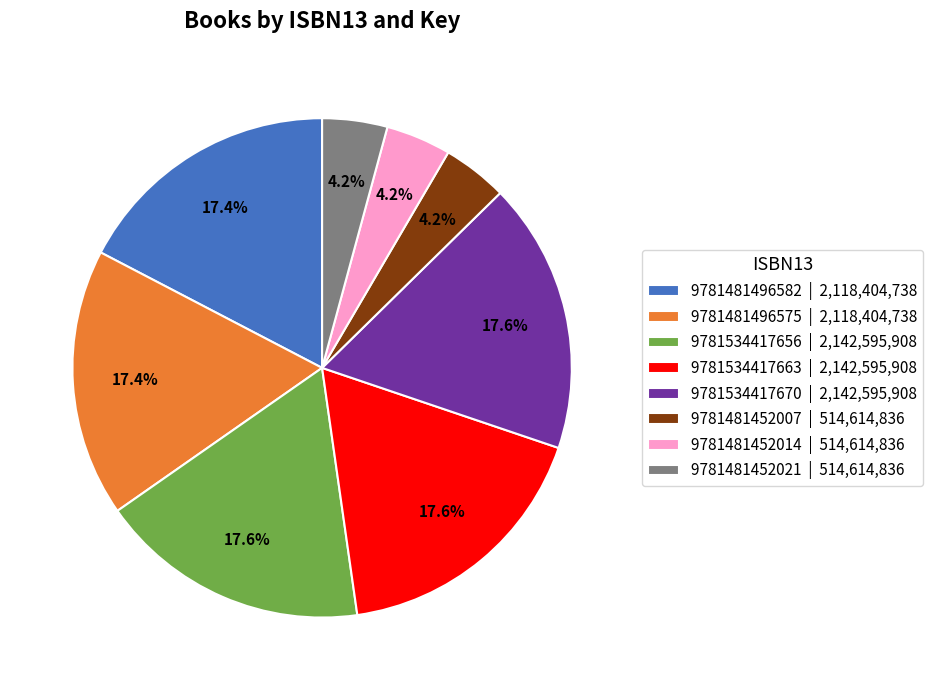

Between 9781481496582 | 2,118,404,738 and 9781481452021 | 514,614,836, which is larger?

9781481496582 | 2,118,404,738